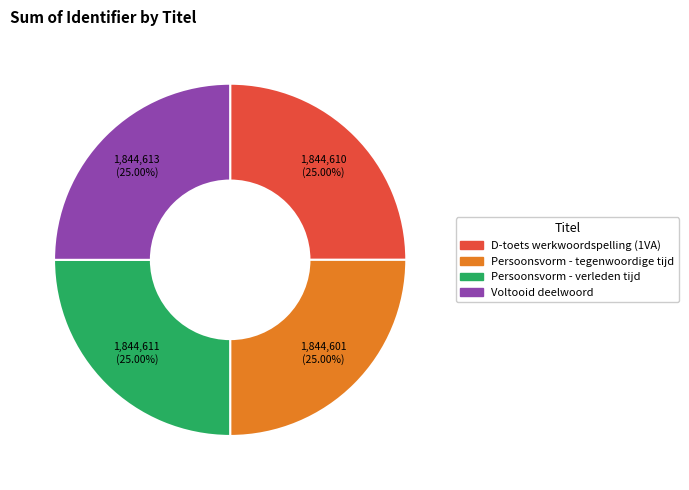

What percentage is NOT represented by Voltooid deelwoord?

75.0%